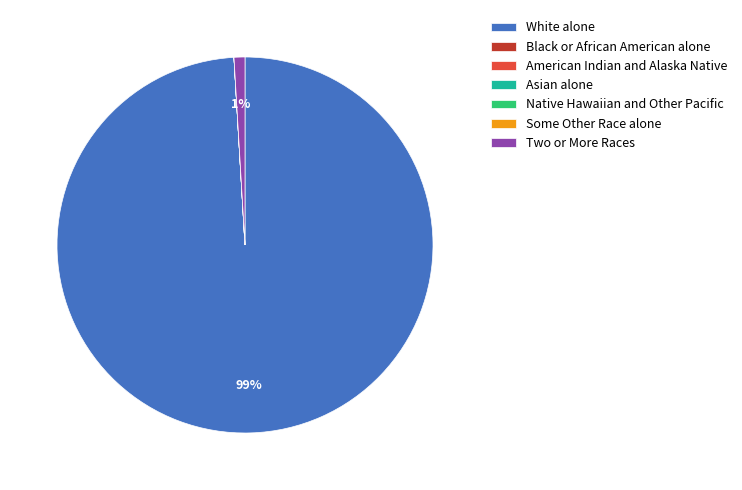

To the nearest percent, what percentage of the pie is White alone?

99%